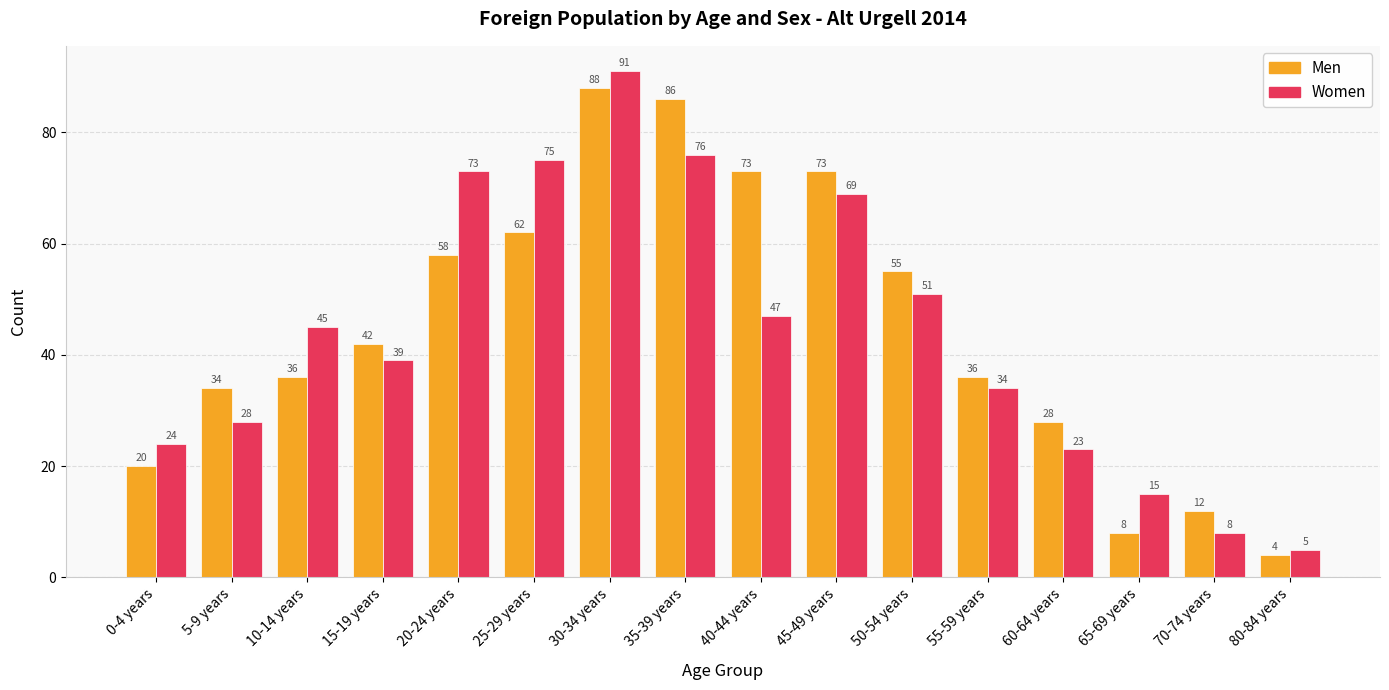

Is it true that Women equals 75 at 25-29 years?

True